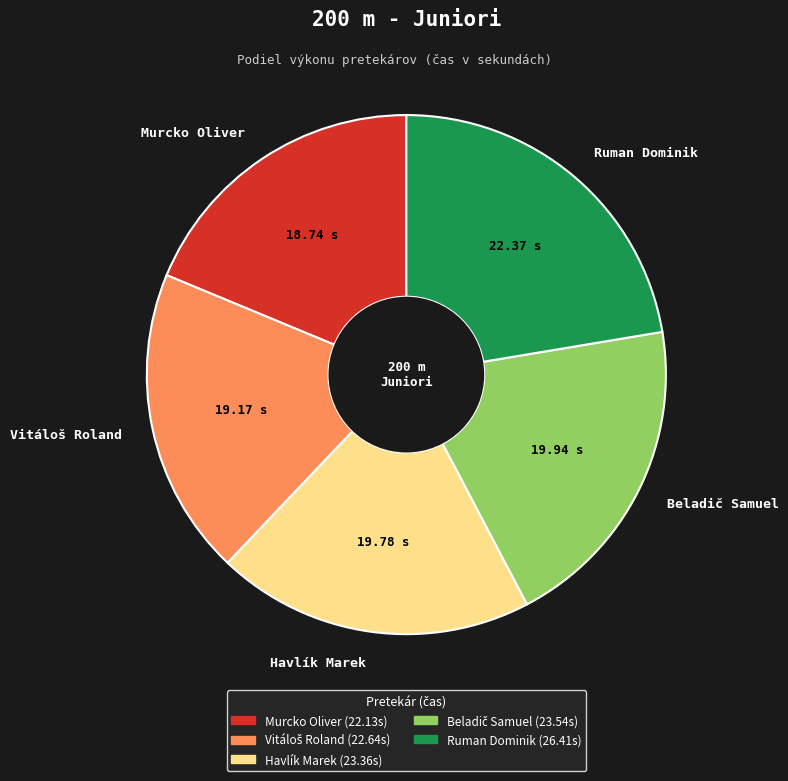

Is the sum of Ruman Dominik and Murcko Oliver greater than half?

No